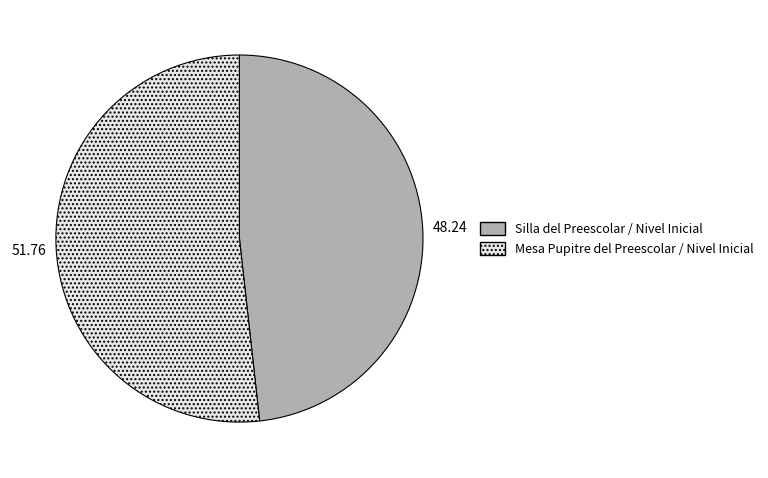

Approximately how many times larger is the value at Silla del Preescolar / Nivel Inicial compared to Mesa Pupitre del Preescolar / Nivel Inicial?

0.9